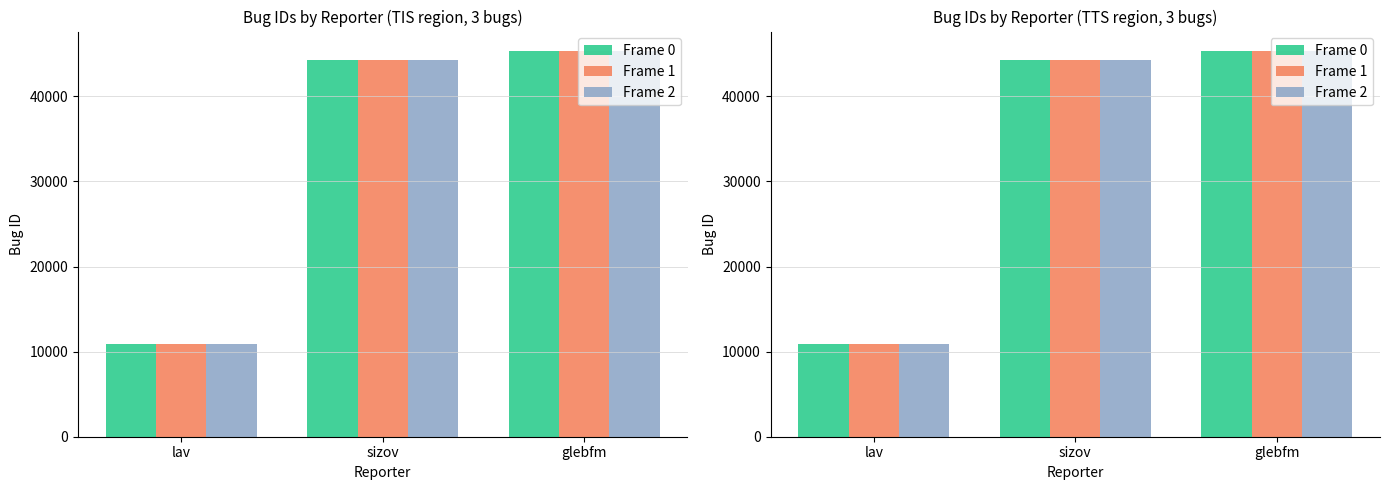

Which series has the widest spread of values?

Frame 0